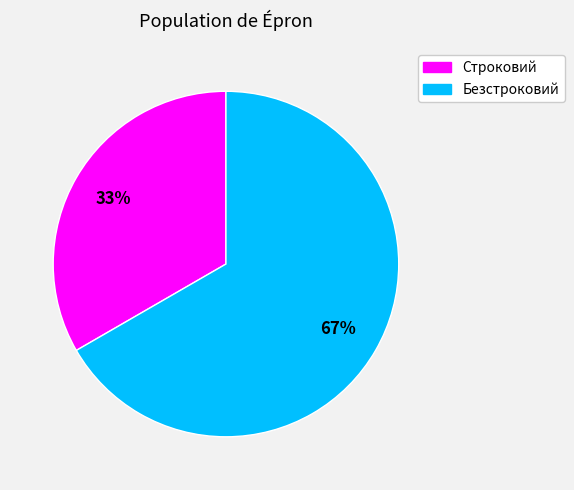

What is the ratio of the value at Безстроковий to the value at Строковий?

2.0